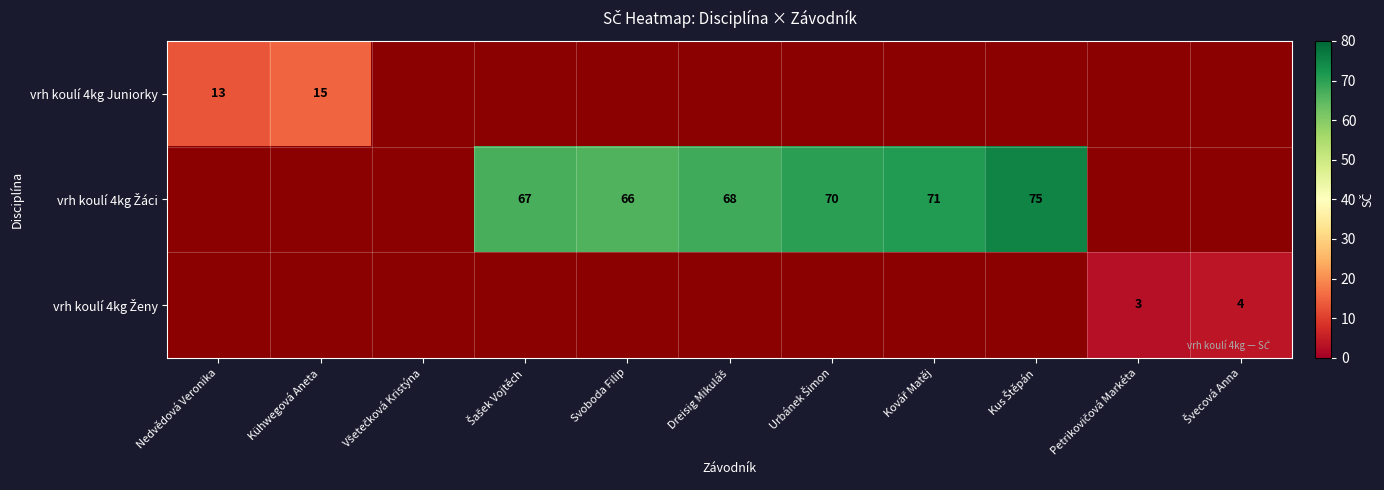

What is the difference between the maximum and minimum values in the vrh koulí 4kg Juniorky series?

2.0